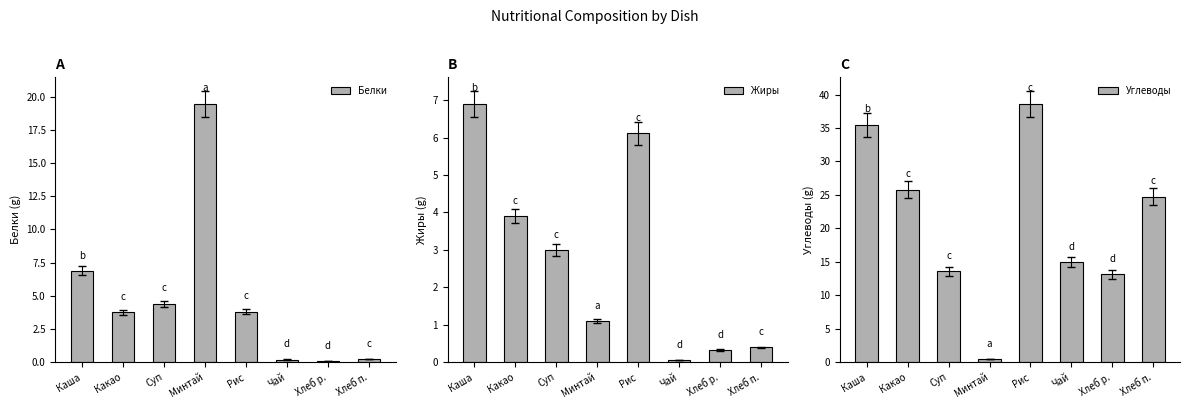

Reading left to right, list all the values displayed in this chart.

Белки: 6.9	3.8	4.4	19.5	3.8	0.2	0.1	0.2
Жиры: 6.9	3.9	3.0	1.1	6.1	0.1	0.3	0.4
Углеводы: 35.5	25.8	13.6	0.5	38.6	15.0	13.2	24.8